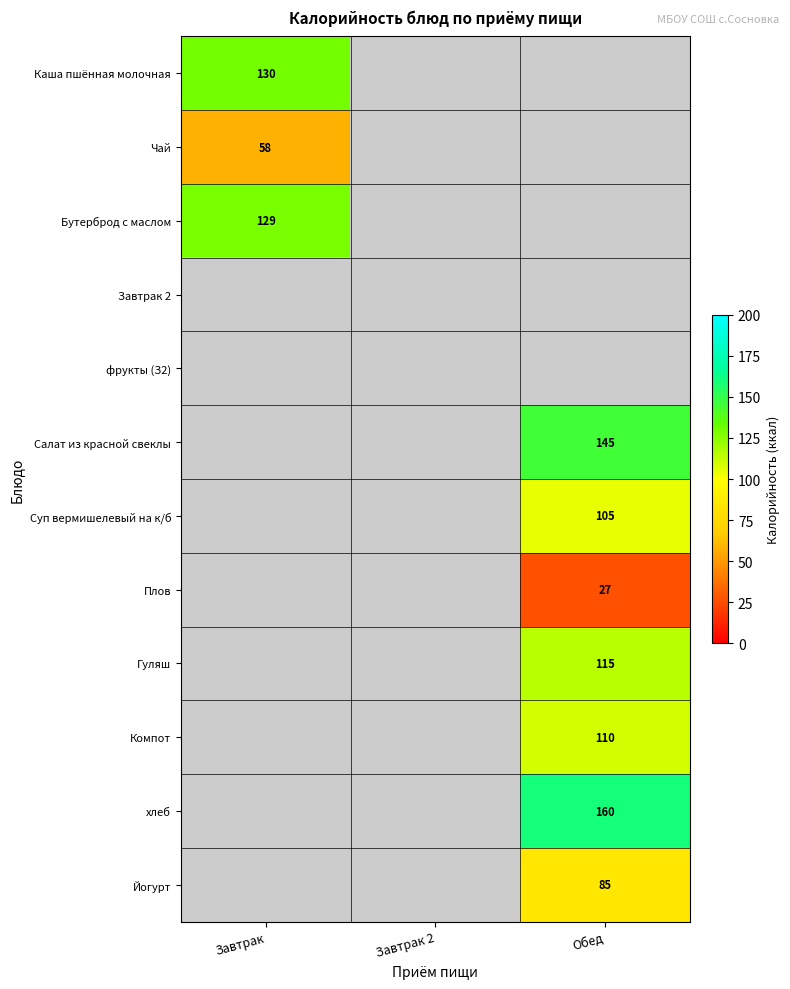

Is it true that Суп вермишелевый на к/б equals 56 at Обед?

False